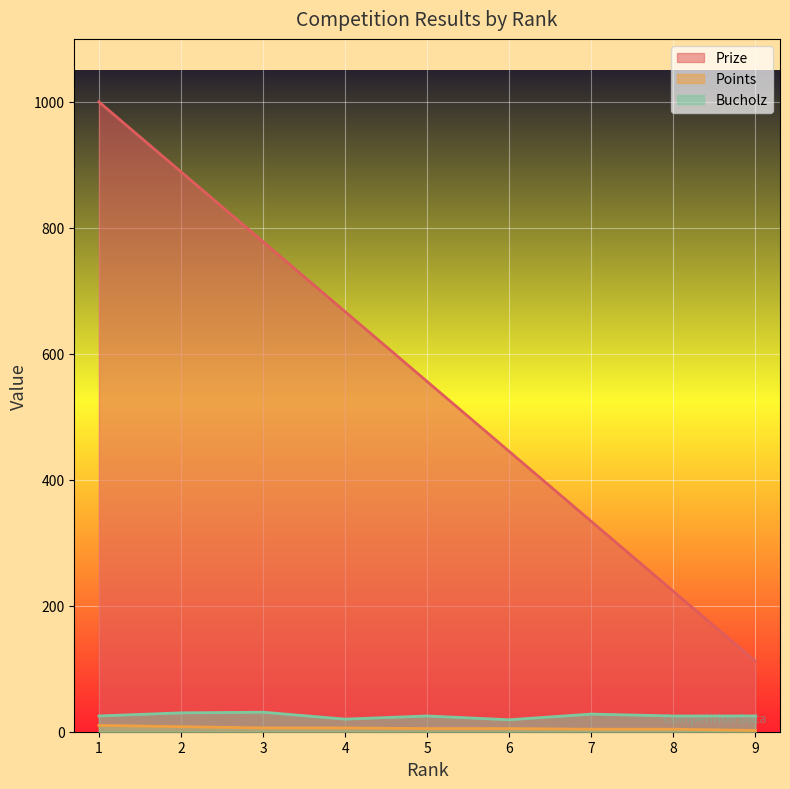

True or false: Points and Bucholz cross at least once.

False